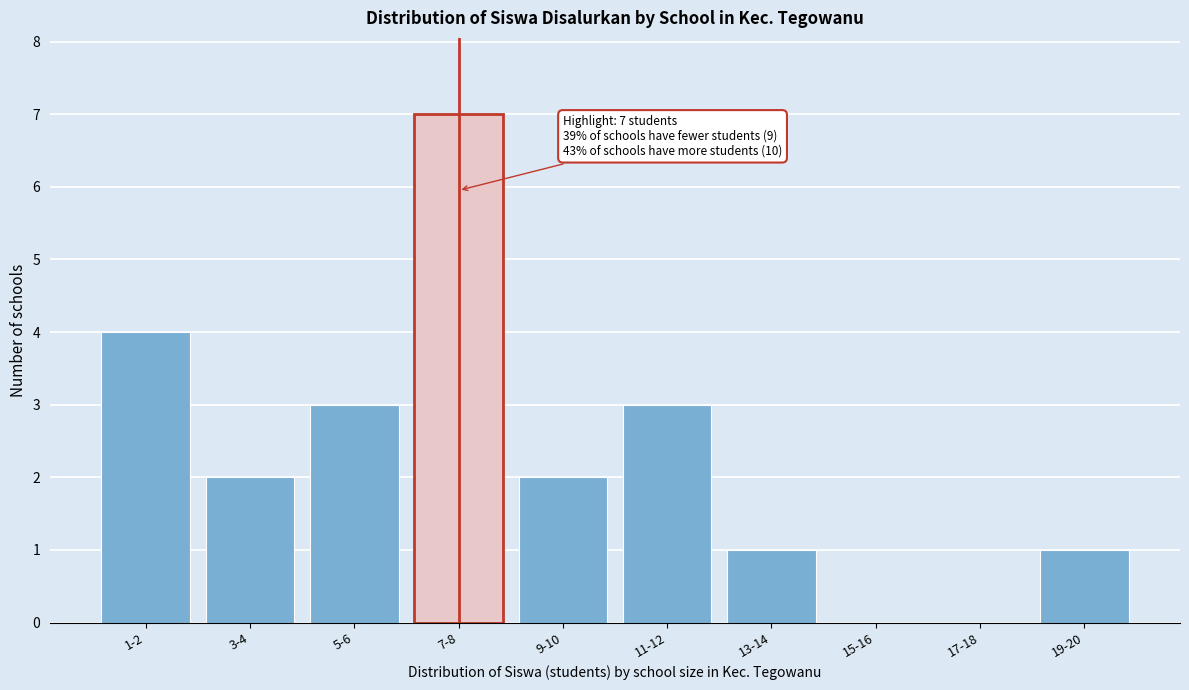

Reading right to left, extract all data points from this chart.

19-20=1	17-18=0	15-16=0	13-14=1	11-12=3	9-10=2	7-8=7	5-6=3	3-4=2	1-2=4